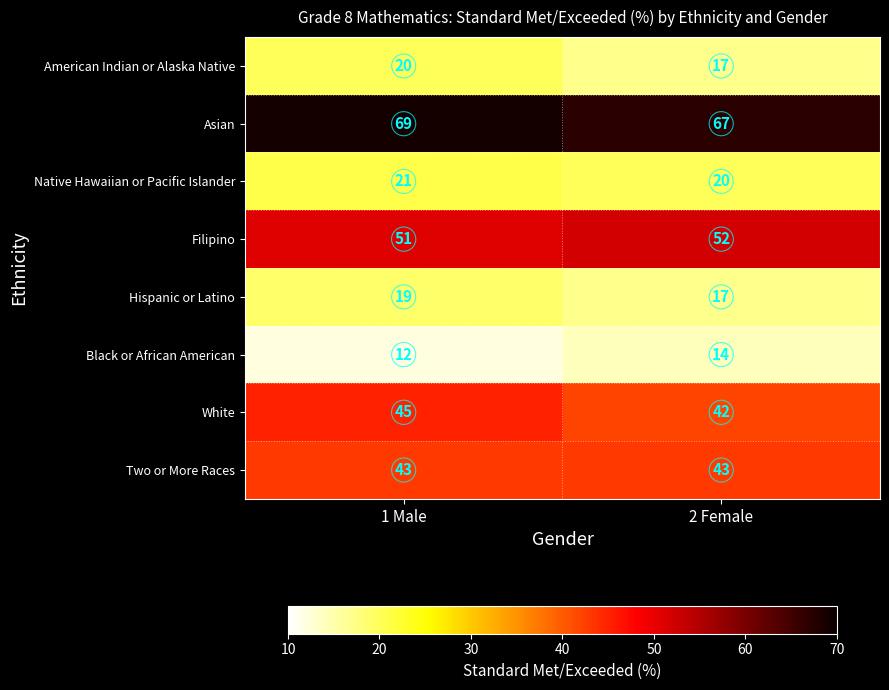

Reading left to right, what are all the values shown in this chart?

American Indian or Alaska Native: 1 Male=20	2 Female=17
Asian: 1 Male=69	2 Female=67
Native Hawaiian or Pacific Islander: 1 Male=21	2 Female=20
Filipino: 1 Male=51	2 Female=52
Hispanic or Latino: 1 Male=19	2 Female=17
Black or African American: 1 Male=12	2 Female=14
White: 1 Male=45	2 Female=42
Two or More Races: 1 Male=43	2 Female=43